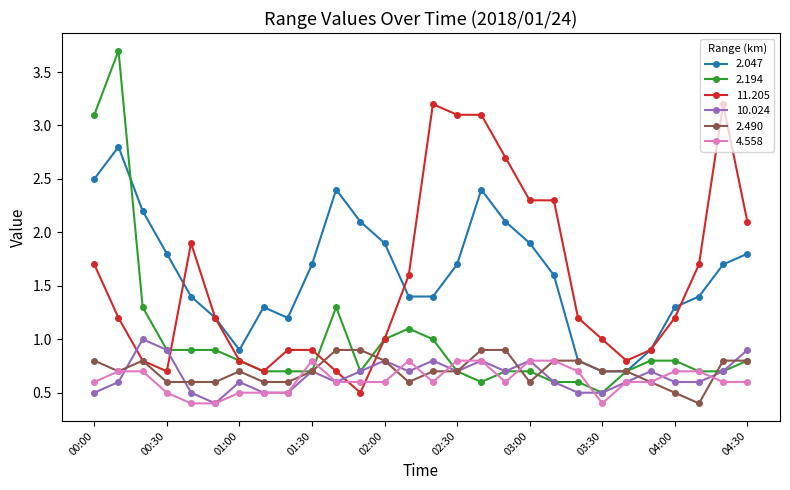

True or false: 2.490 has more than 1 points higher than both neighbors.

True